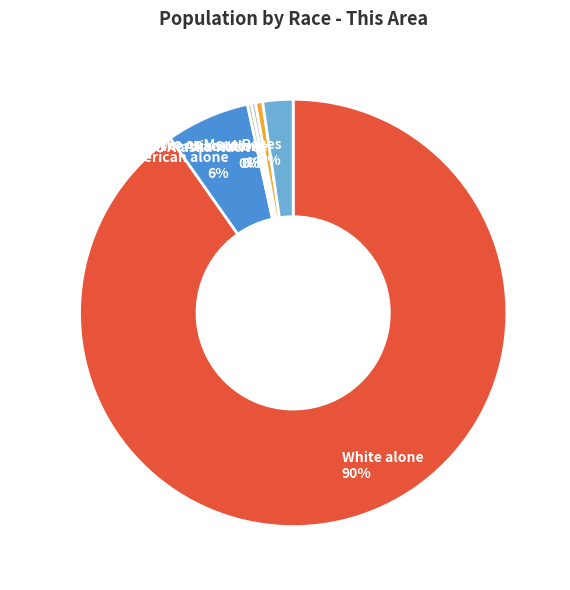

Which slice represents more than half of the pie?

White alone